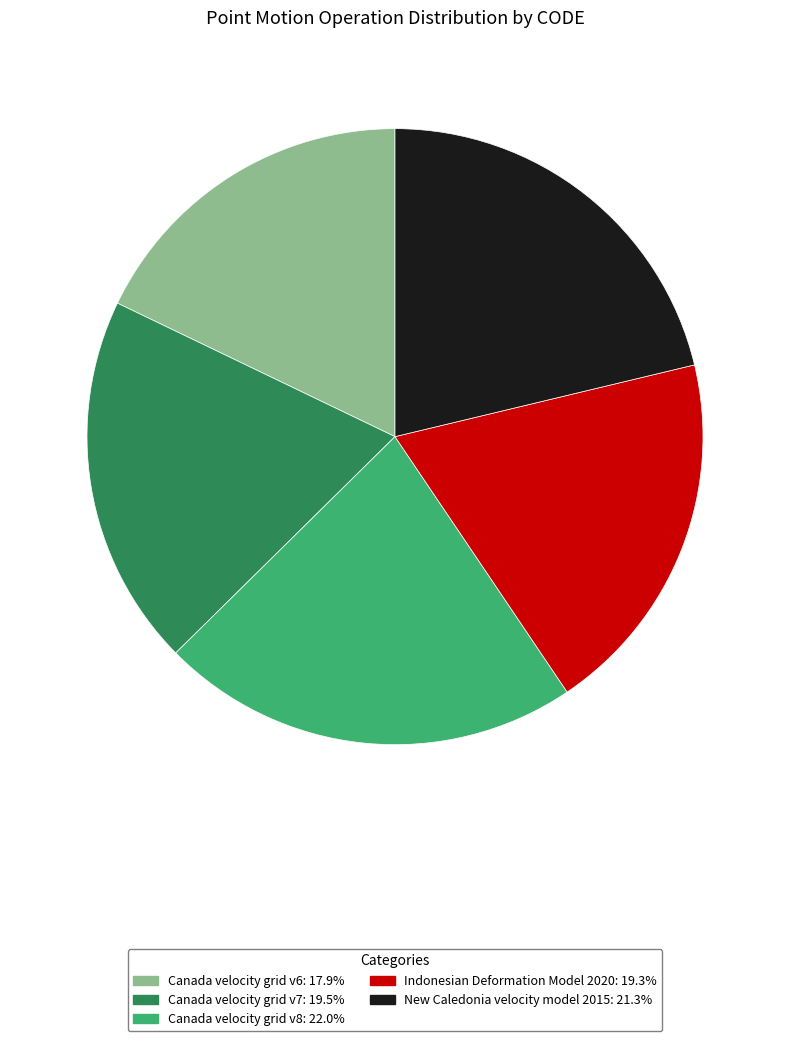

Is Indonesian Deformation Model 2020: 19.3% the majority of the pie?

No